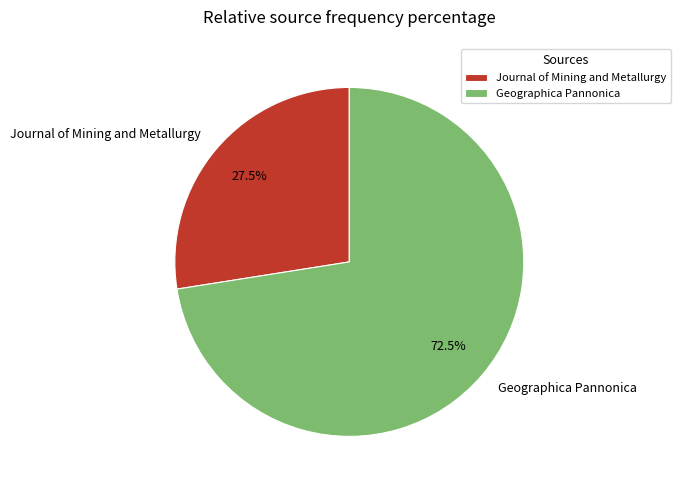

What is the majority slice?

Geographica Pannonica